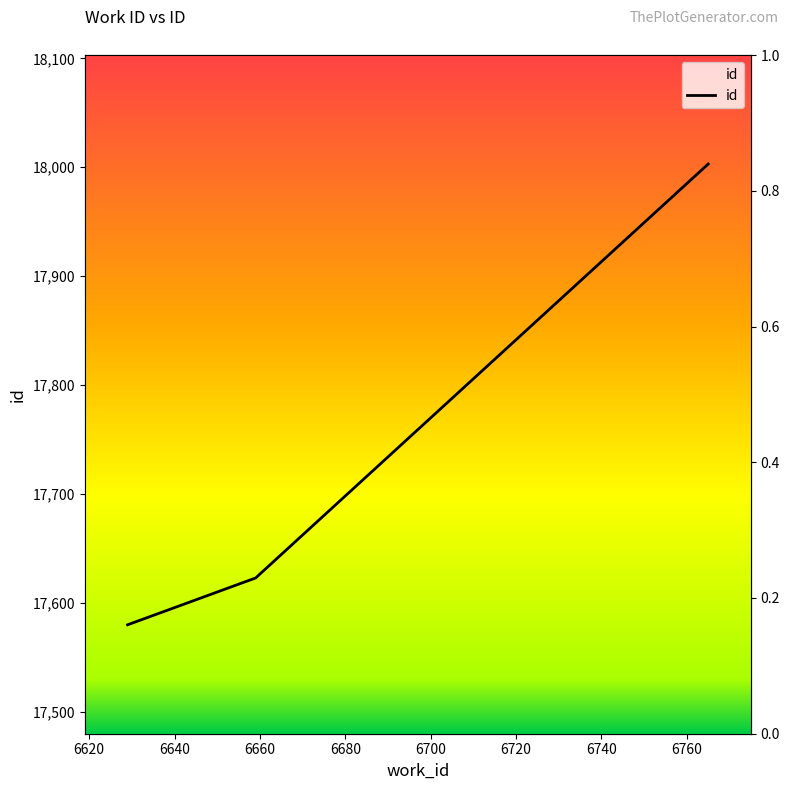

Reading right to left, extract all data points from this chart.

18003	17623	17580